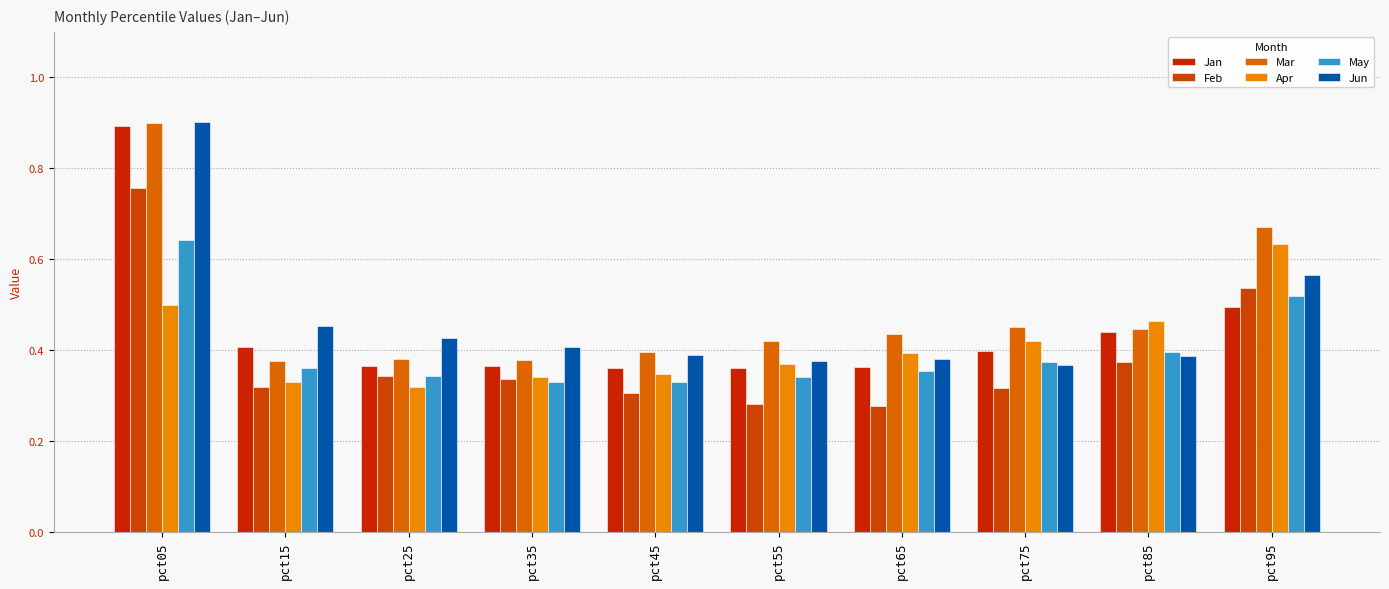

What is the average value of the May series?

0.4